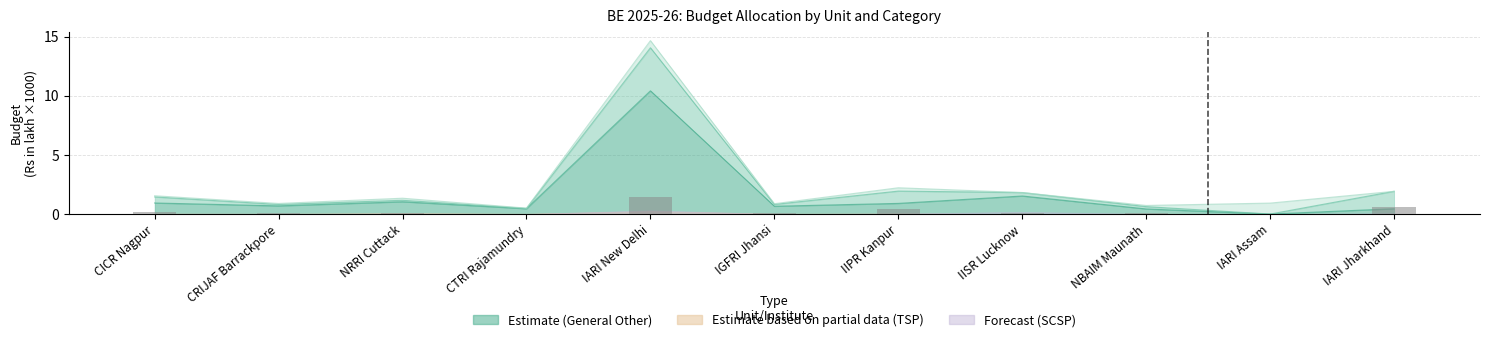

What is the label of the 4th bar from the right?

IISR Lucknow